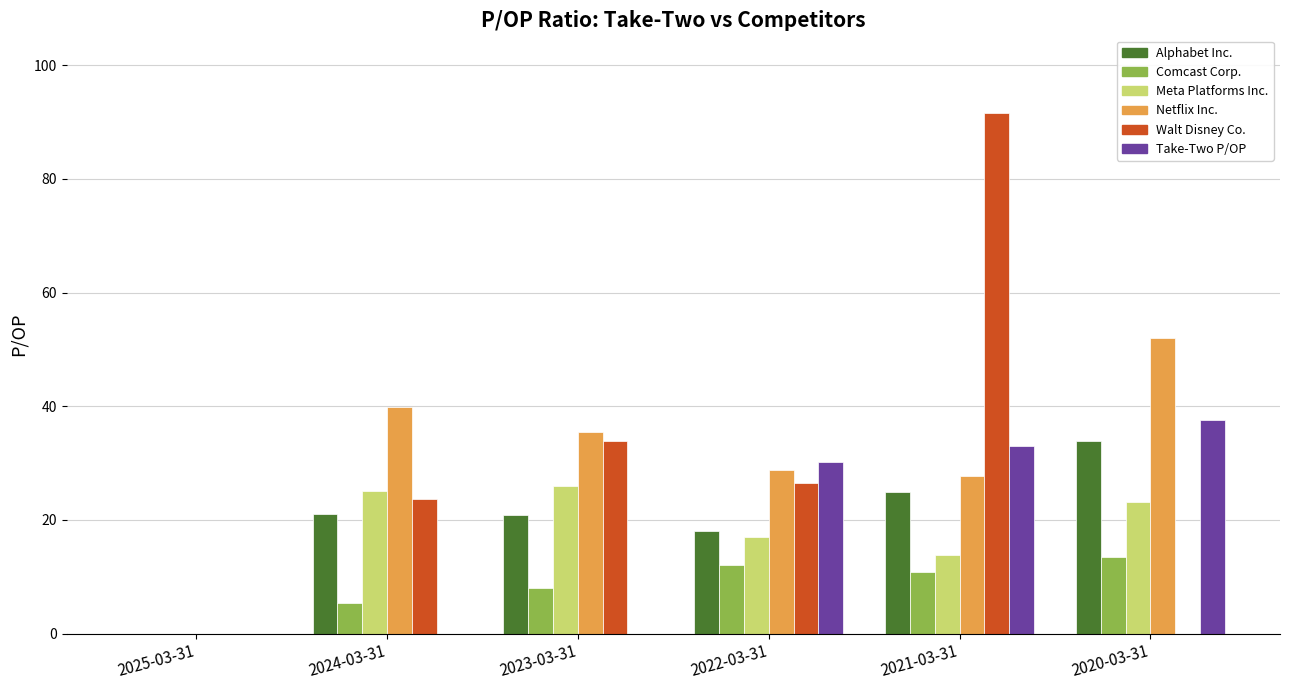

Which label corresponds to the largest value in the chart?

2021-03-31